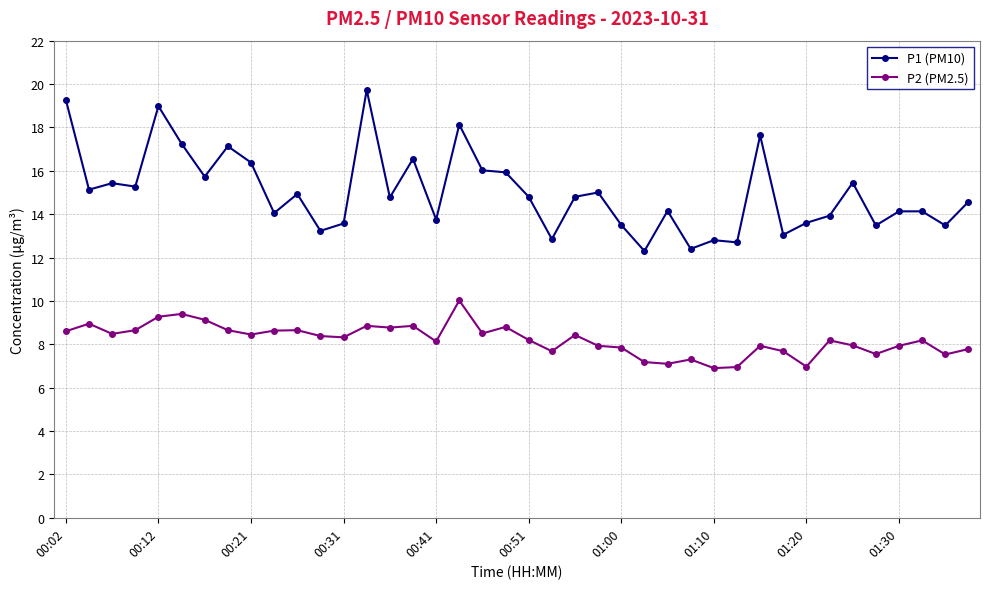

Which series has the widest spread of values?

P1 (PM10)